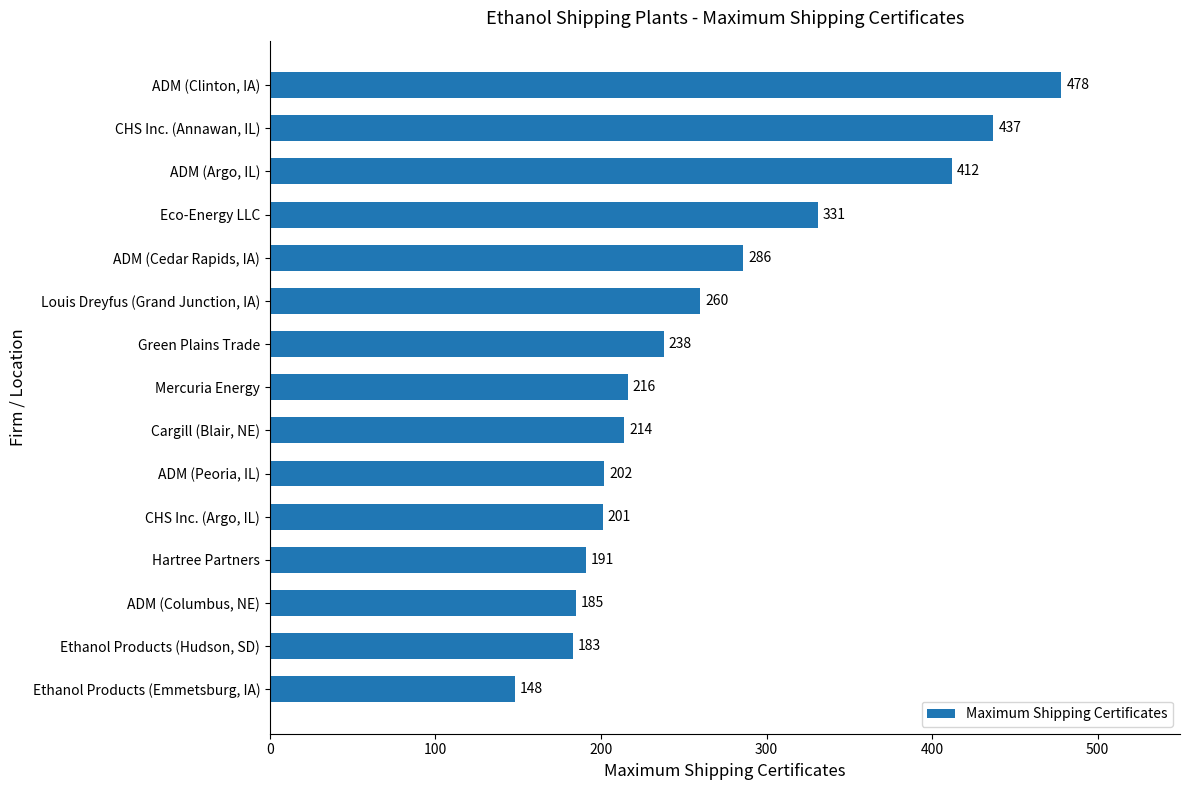

The chart shows a value of 651 at ADM (Argo, IL). True or false?

False